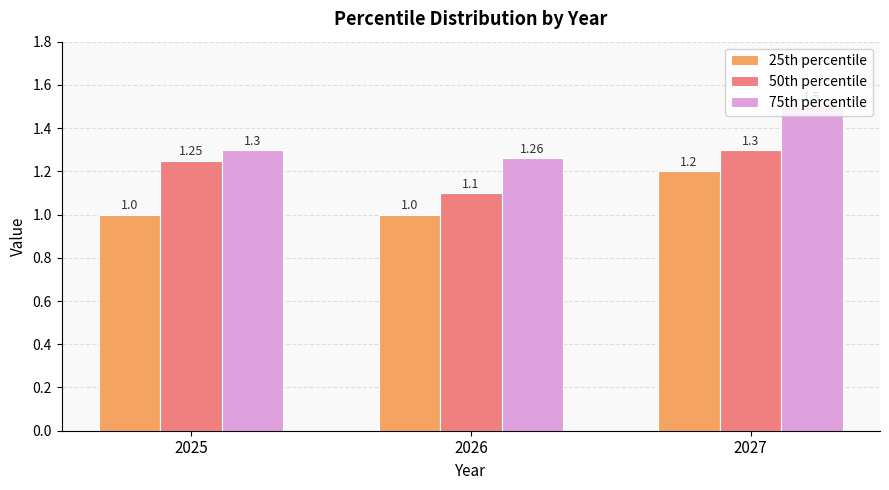

Is the value of 50th percentile at 2027 greater than the value of 25th percentile at 2027?

Yes